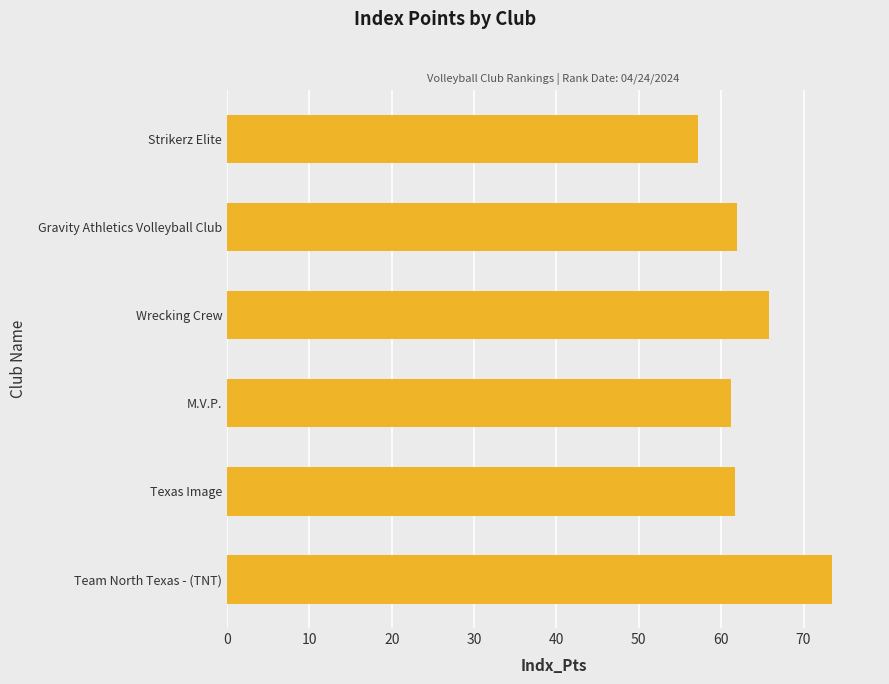

How many series are shown in this chart?

1